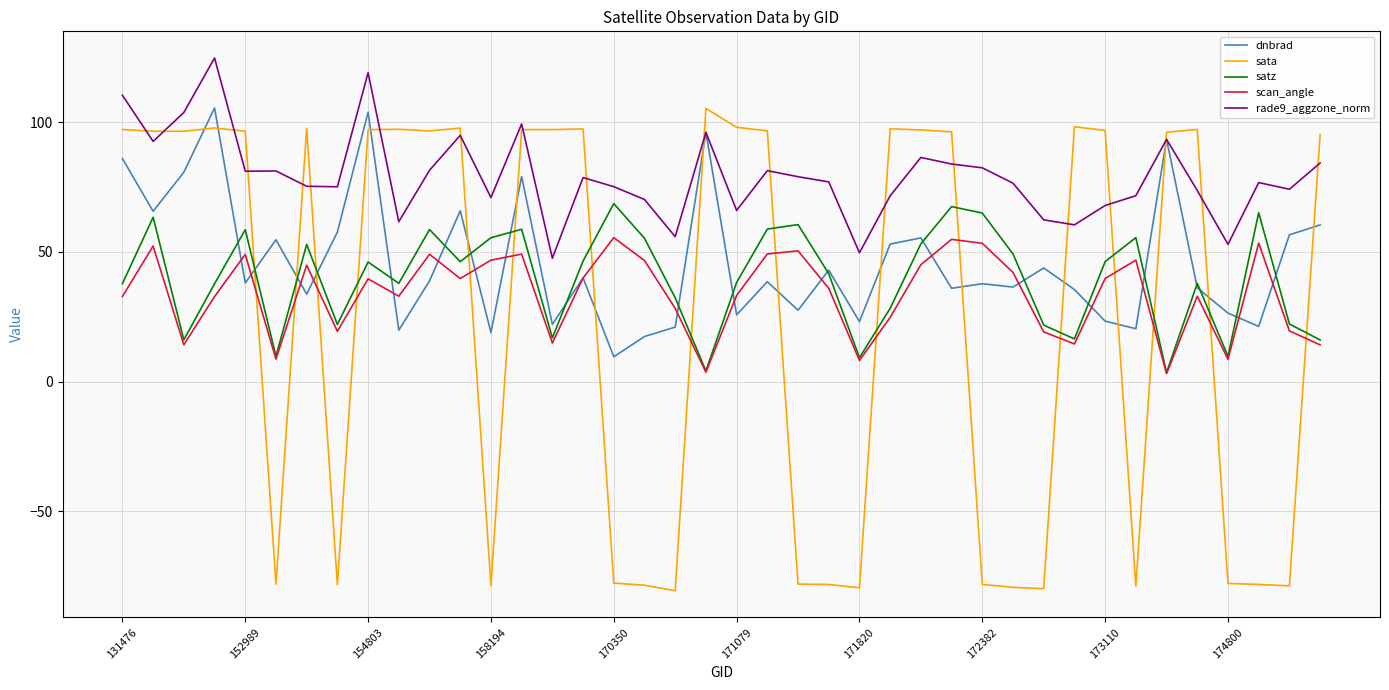

After their last crossing, which series has the higher values: sata or satz?

sata